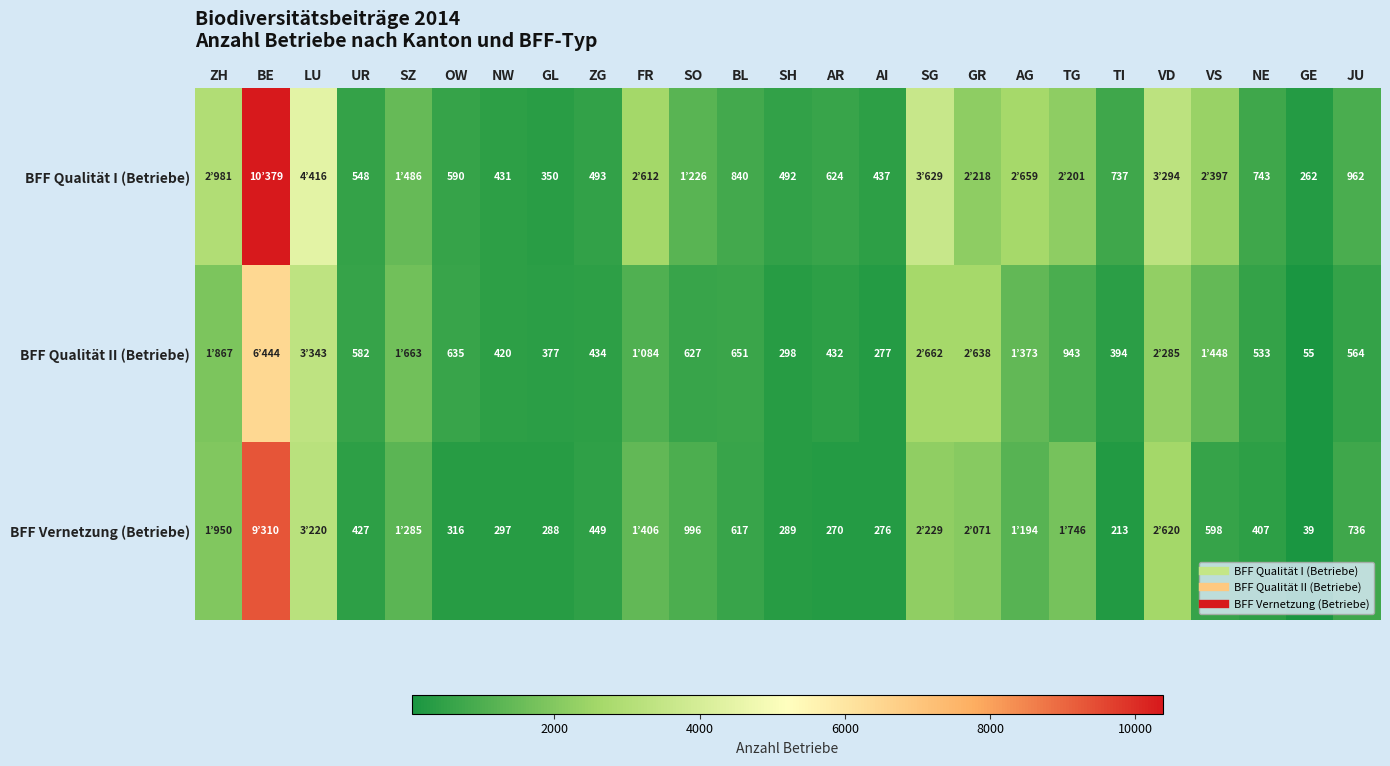

At which label is BFF Qualität II (Betriebe) closest to 3249?

LU